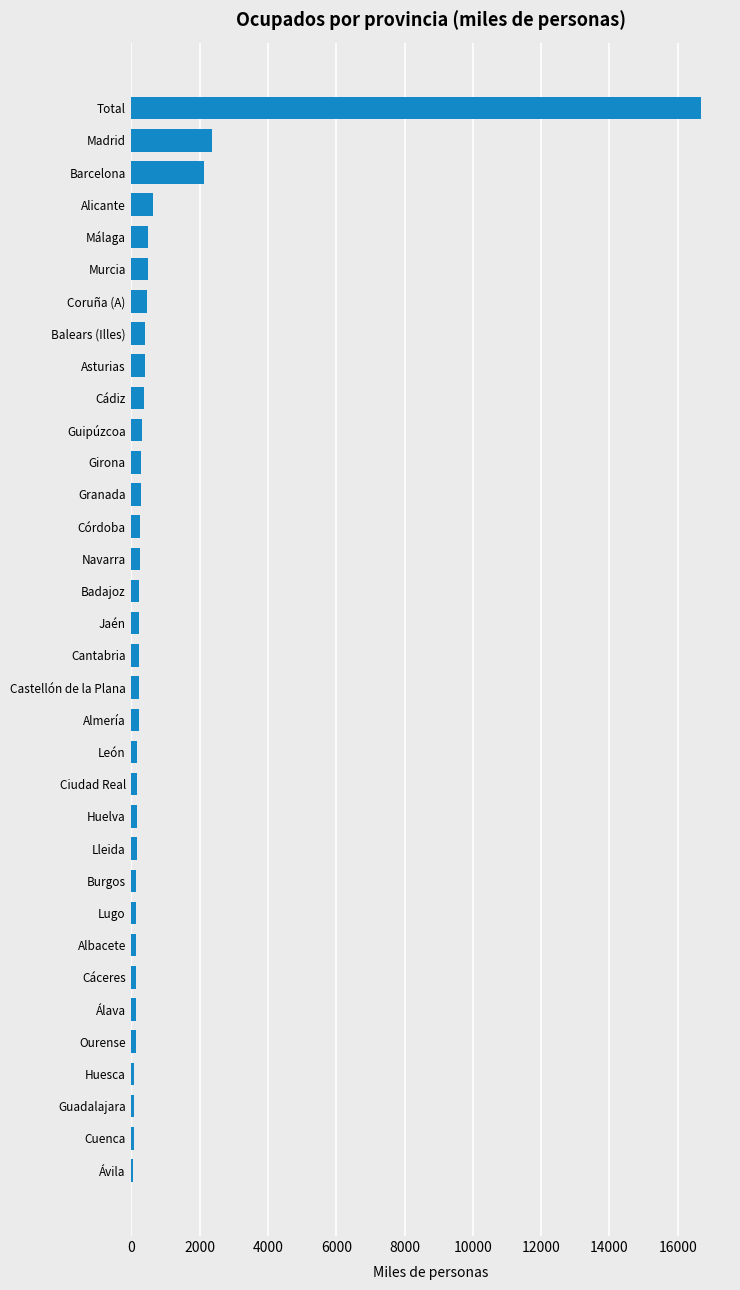

Are the bars horizontal?

Yes